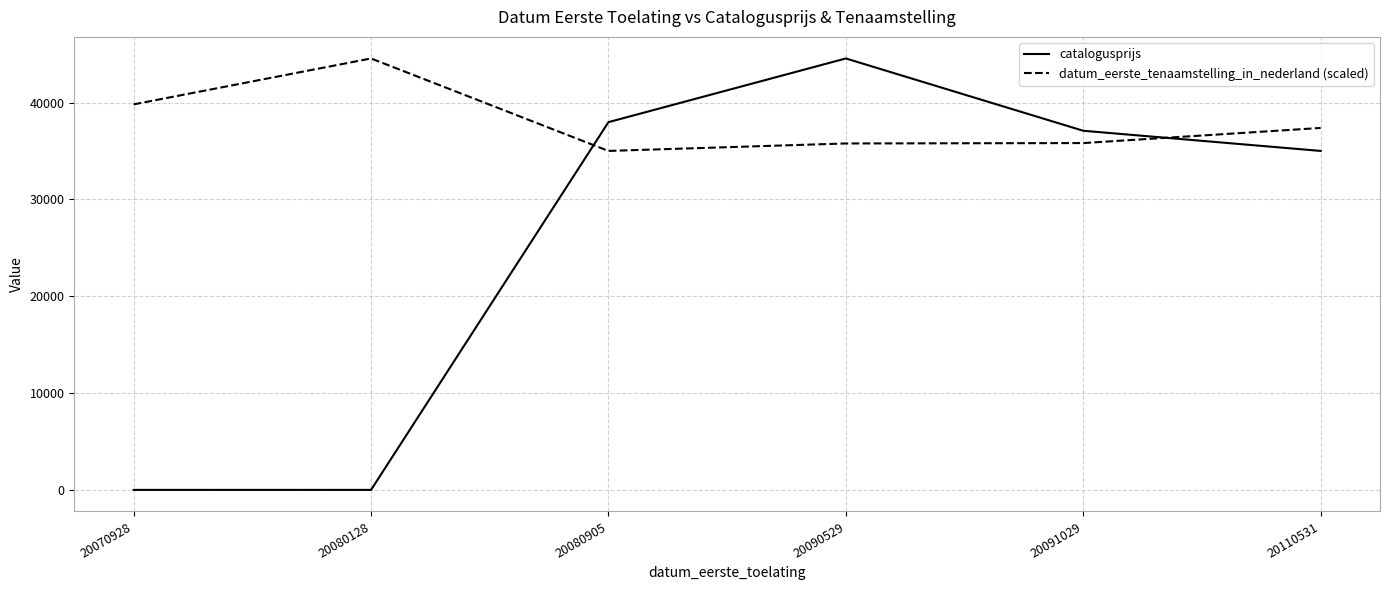

True or false: datum_eerste_tenaamstelling_in_nederland (scaled) has a value of 70252.0 at 20070928.

False